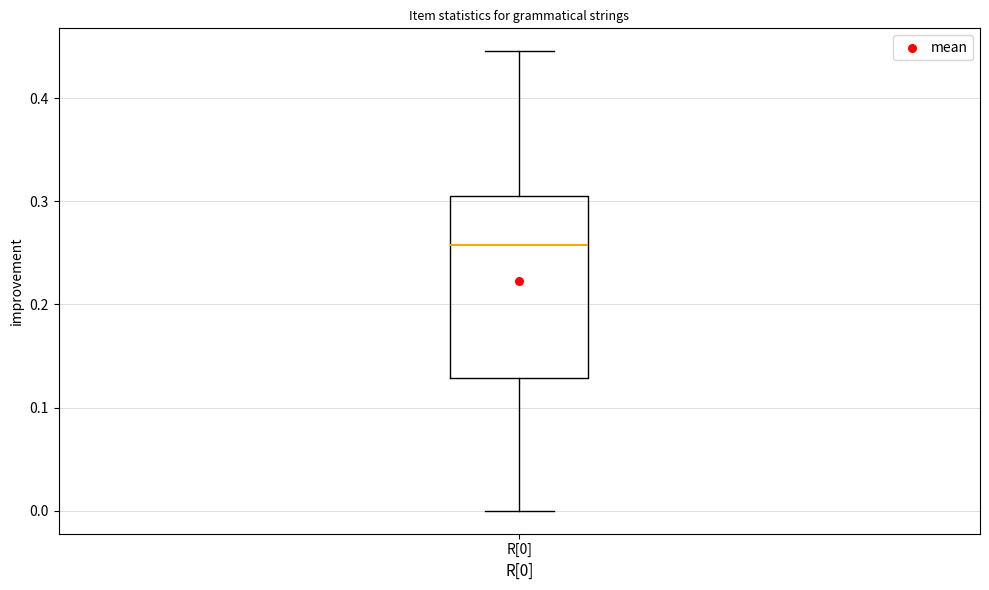

Where does the upper whisker of the box for R[0] end on the y-axis? The values are not printed on the chart, so give them approximately, as read against the axis.

0.45